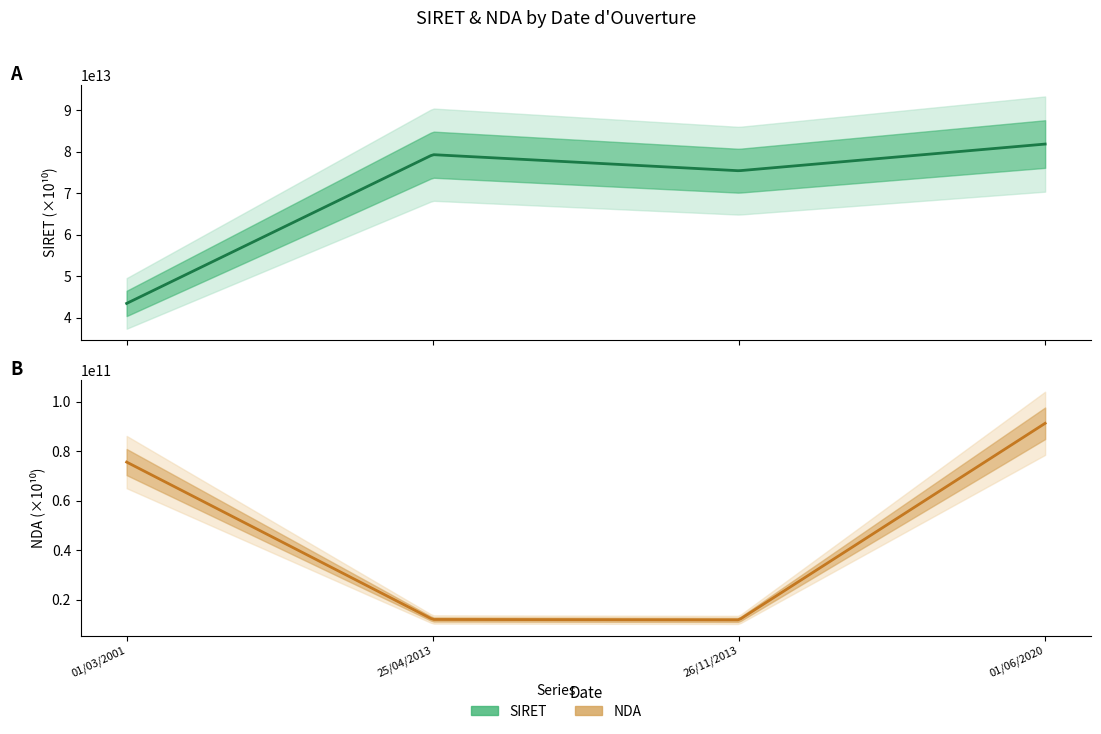

What is the average value of the NDA series?

47666727716